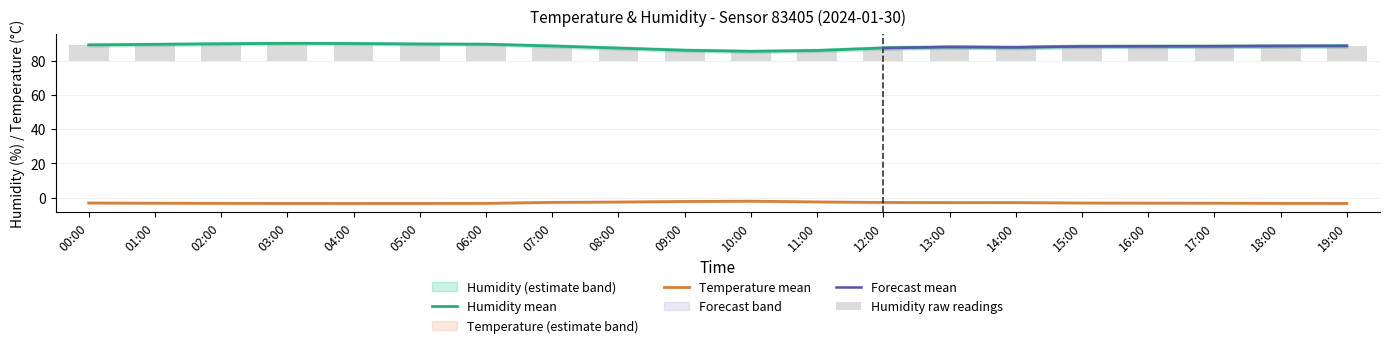

What is the difference between the highest and lowest values at 05:00?

93.0